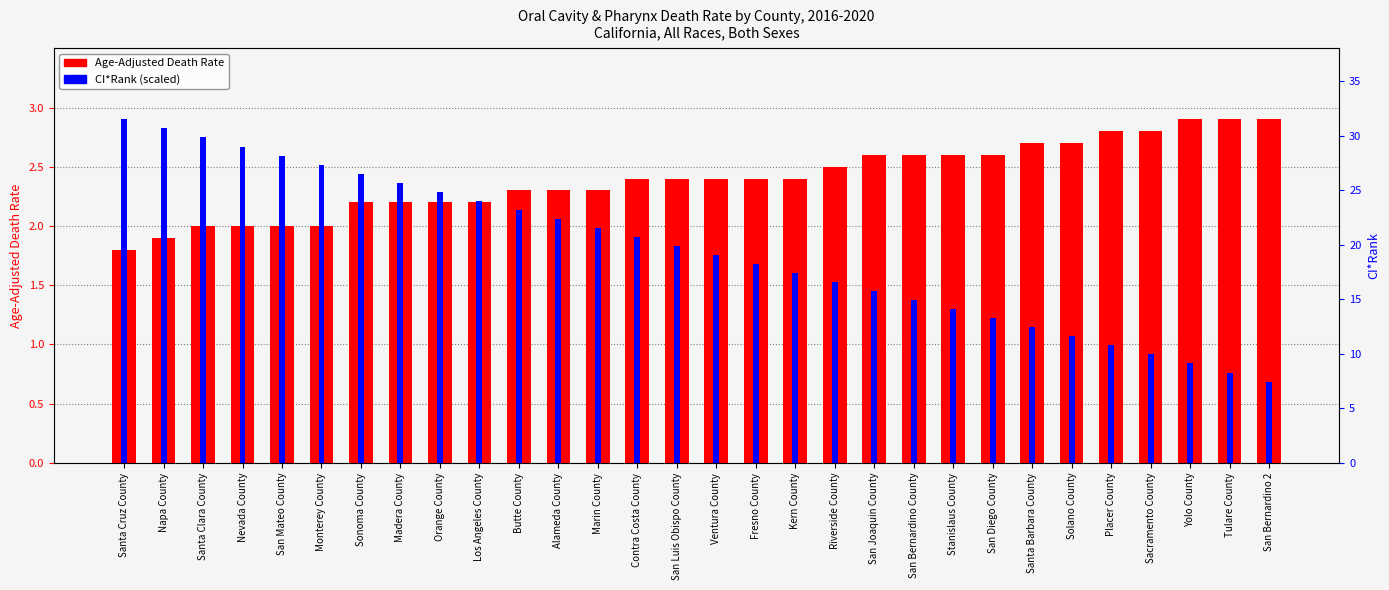

The CI*Rank (scaled) series shows 1.4 at Placer County. True or false?

False